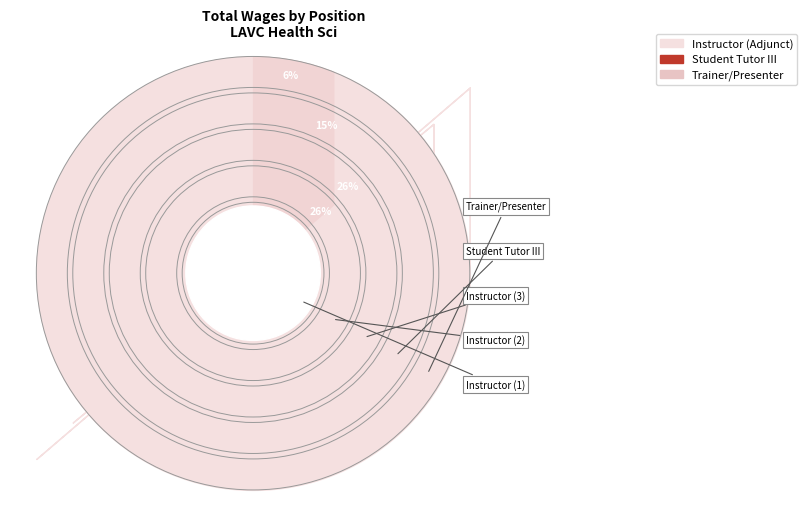

How much of the chart is everything except Trainer/Presenter, Variable Rate?

94.0%